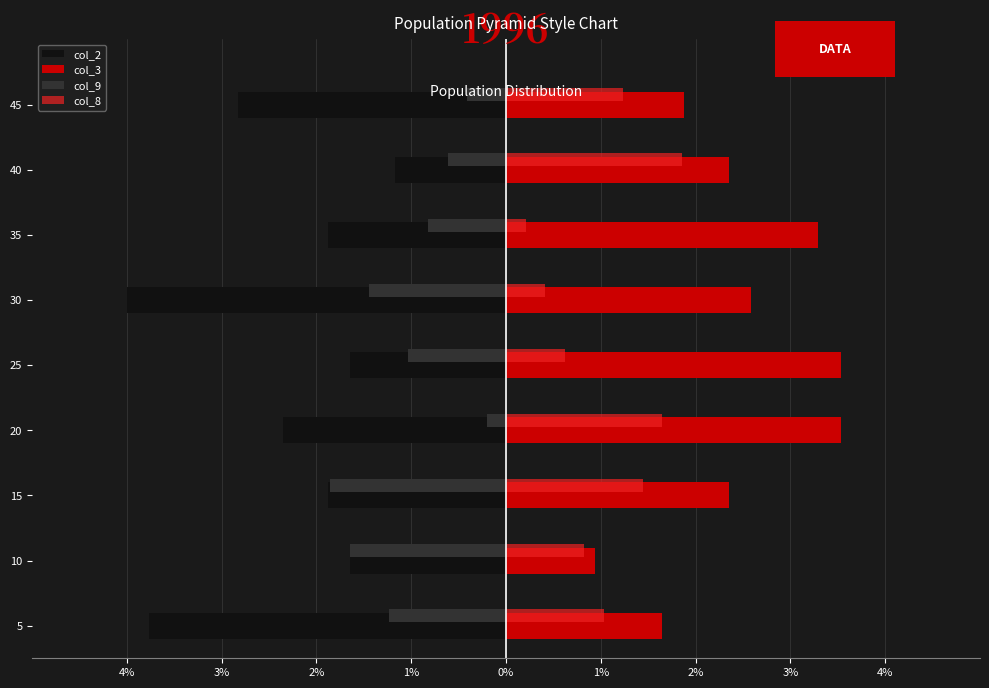

What are all the series names shown in the legend?

col_2, col_3, col_9, col_8